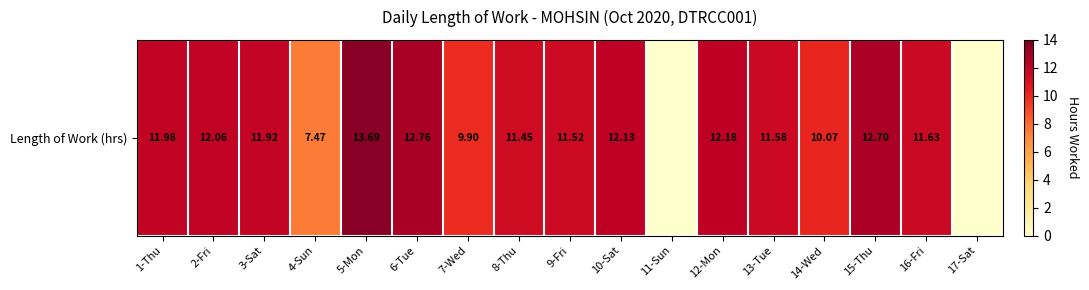

How many positive values are there?

15